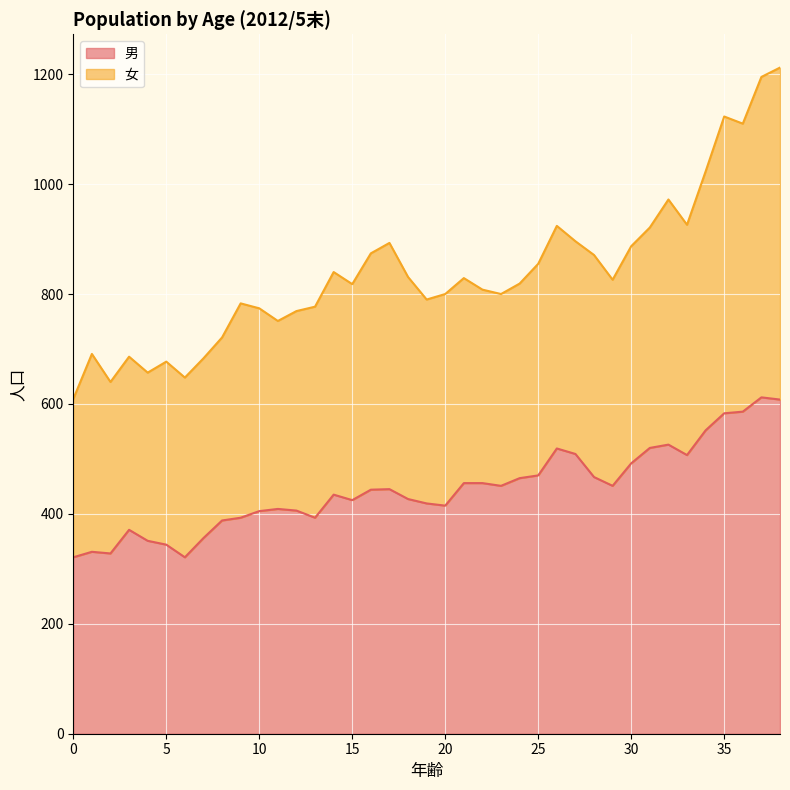

What is the value of the 9th point from the left?

388